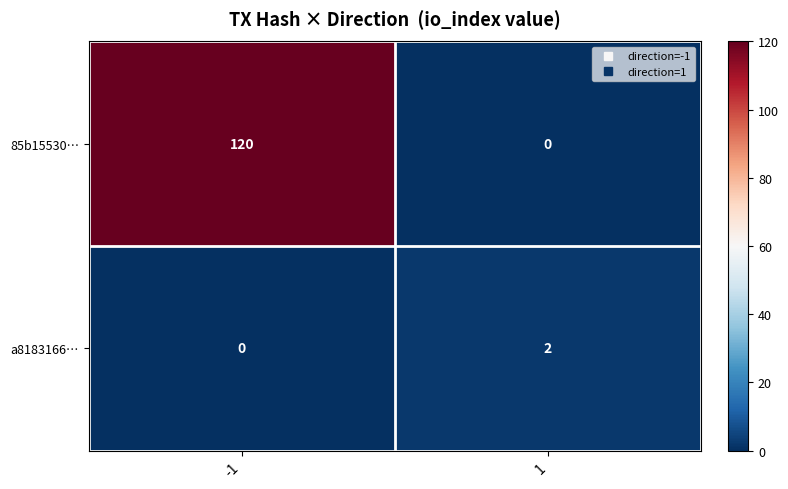

What is the highest value of the 85b15530… series?

120